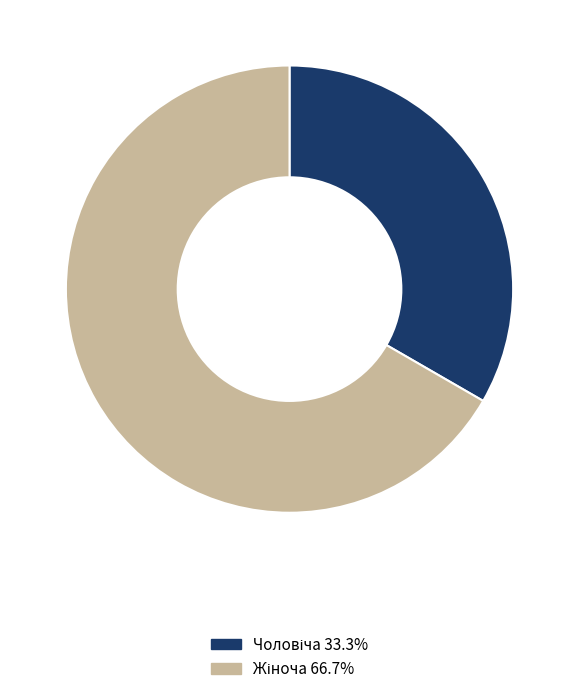

Is there any slice that represents more than half of the pie?

Yes